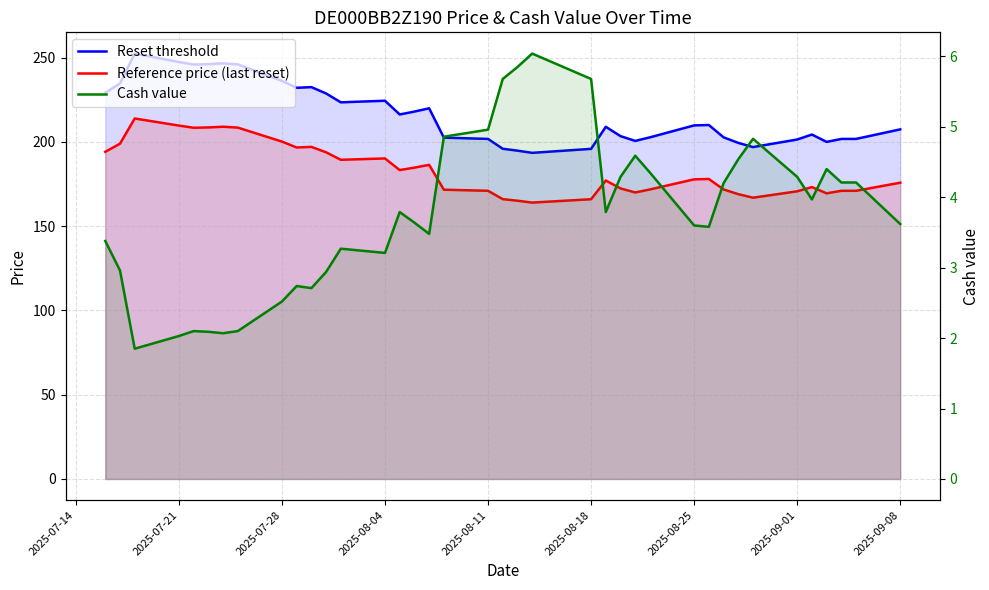

What is the sum of all Reset threshold values?

8216.2